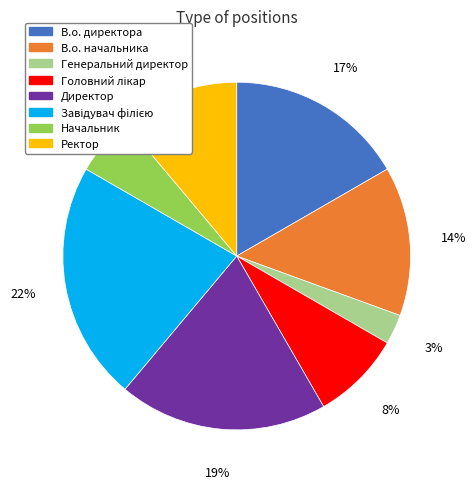

To the nearest percent, what is the average slice percentage?

12%